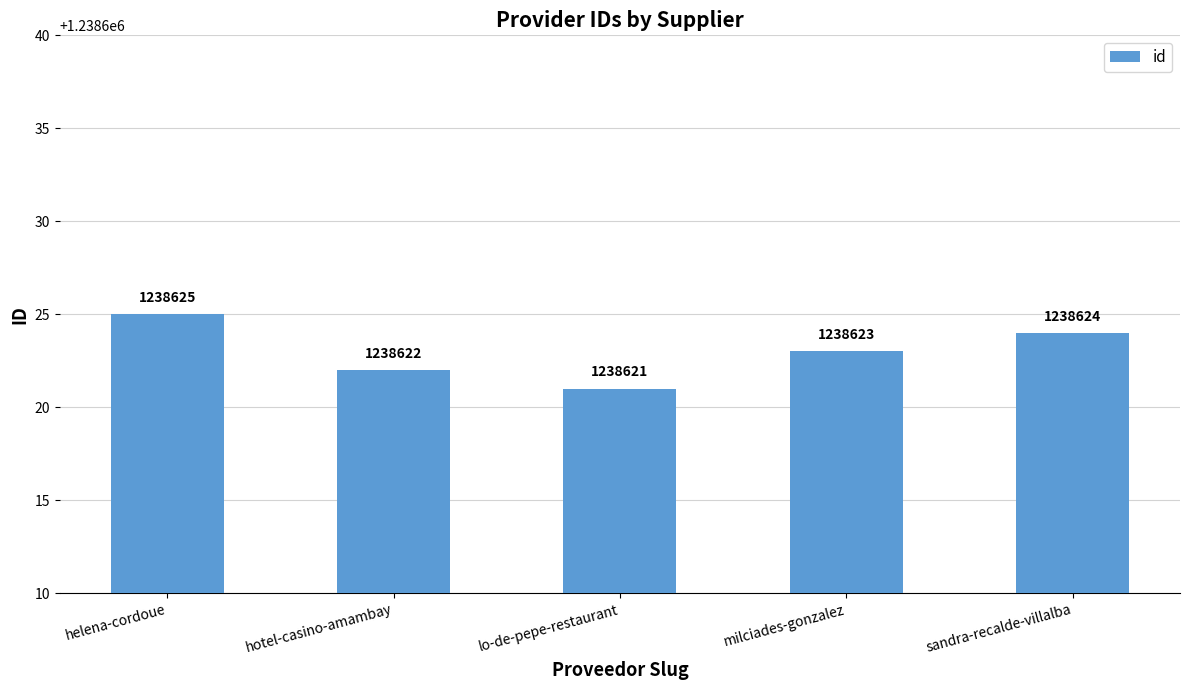

Rank the categories by value from highest to lowest.

helena-cordoue, sandra-recalde-villalba, milciades-gonzalez, hotel-casino-amambay, lo-de-pepe-restaurant